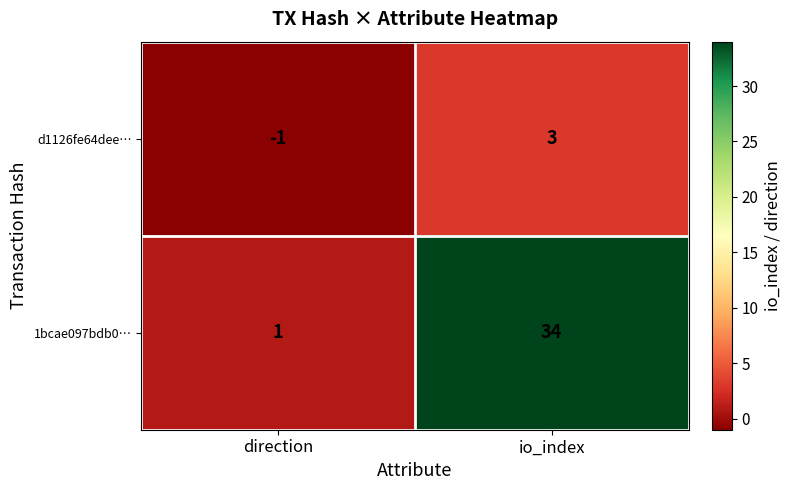

At how many categories does at least one series exceed 8?

1